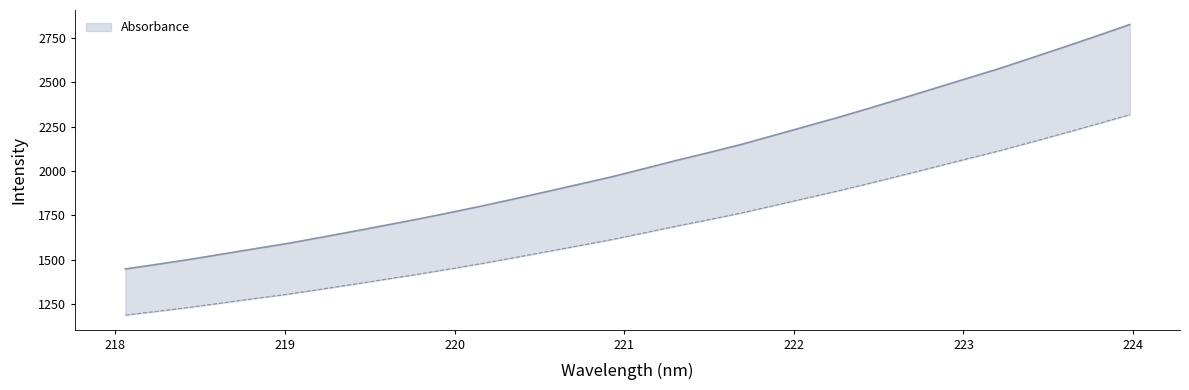

The chart shows a value of 1340.8 at 223.5987. True or false?

False